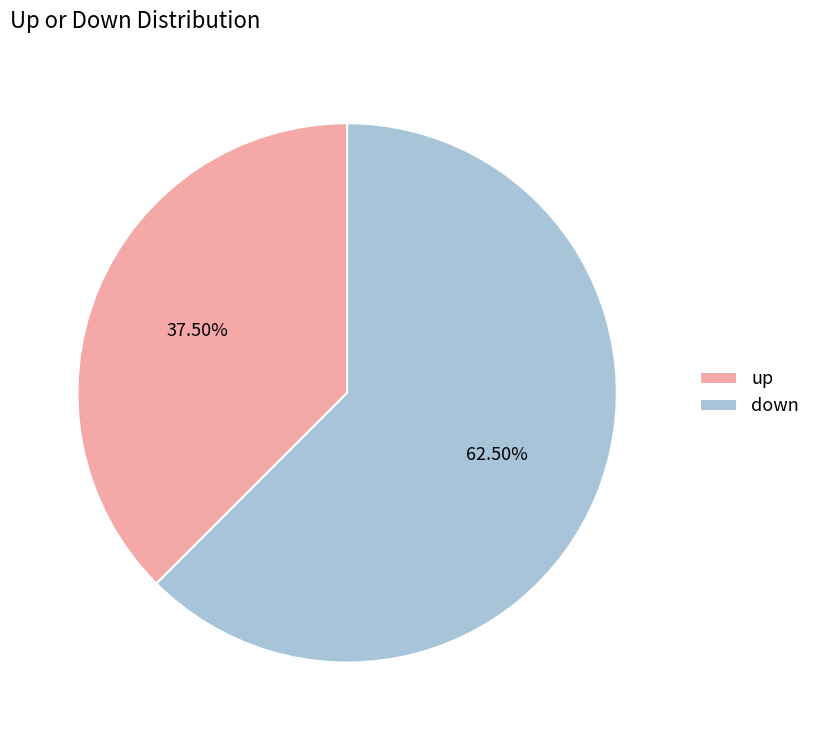

What is the majority slice?

down